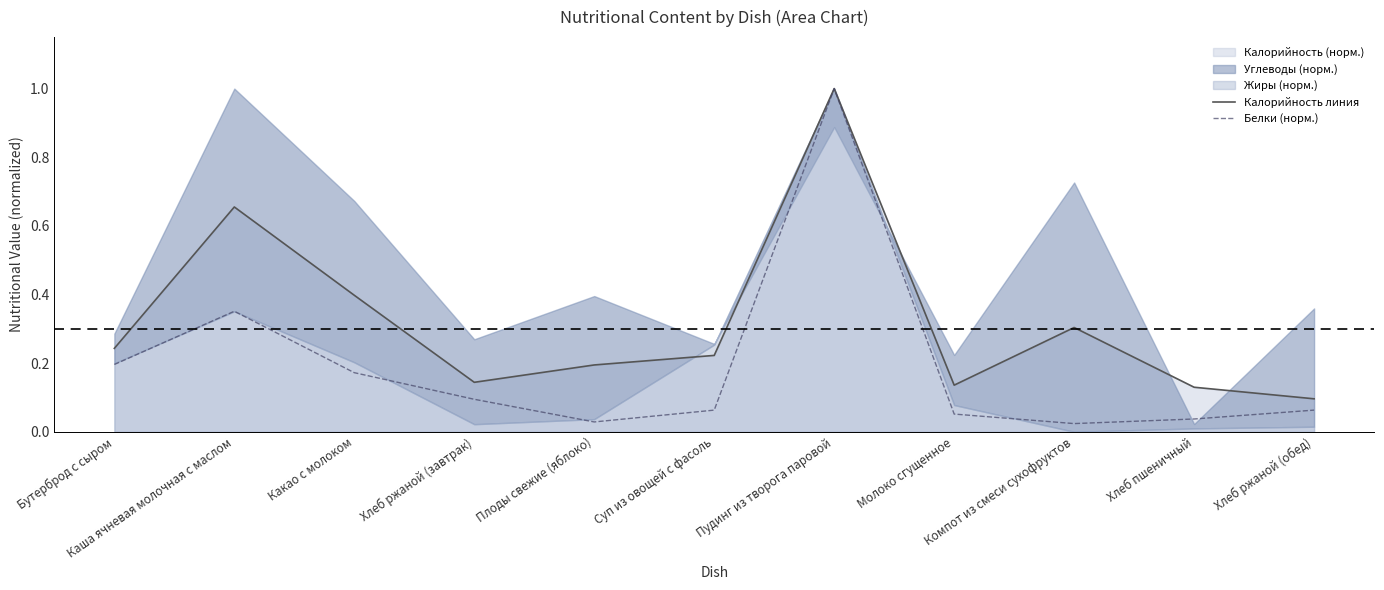

Reading left to right, what are all the values shown in this chart?

Калорийность линия: 0.2	0.7	0.4	0.1	0.2	0.2	1.0	0.1	0.3	0.1	0.1
Белки (норм.): 0.2	0.4	0.2	0.1	0.0	0.1	1.0	0.1	0.0	0.0	0.1